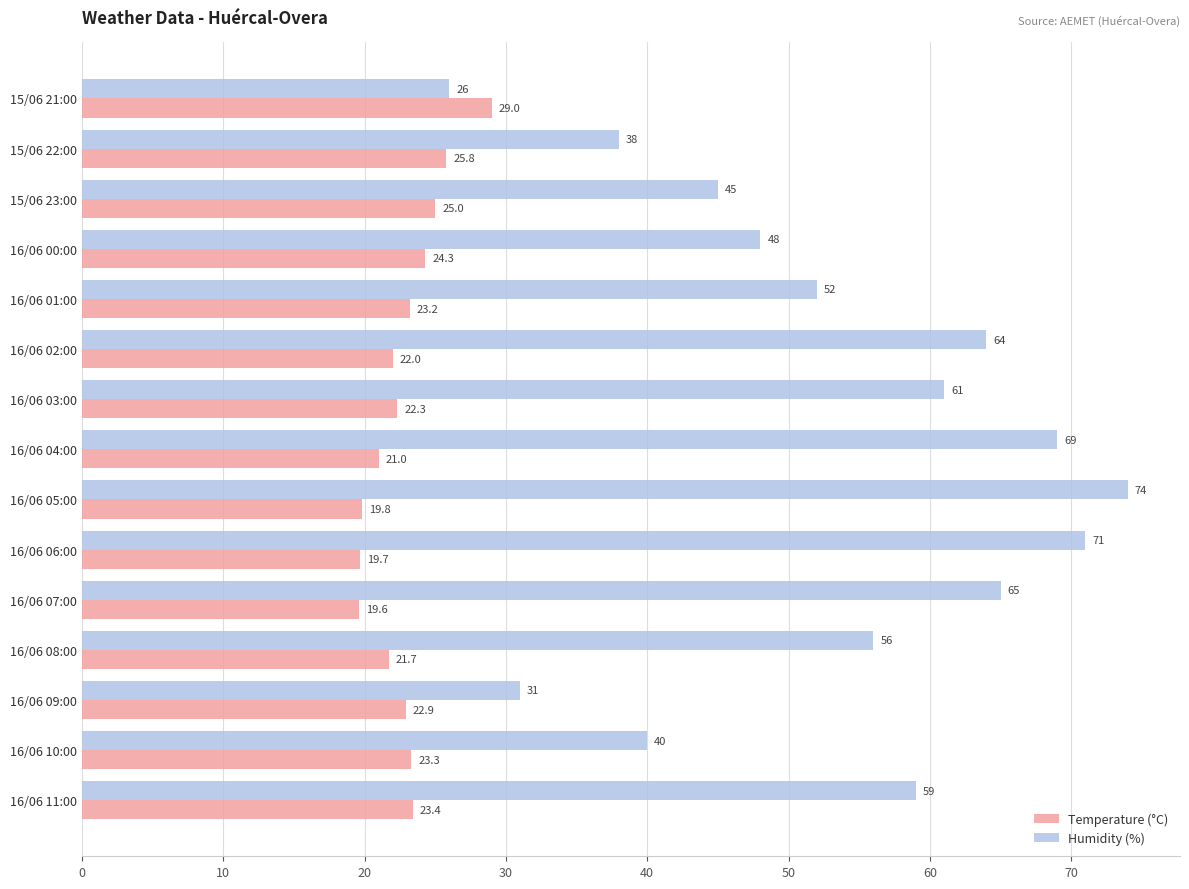

Which category has the highest value across all series?

16/06 05:00